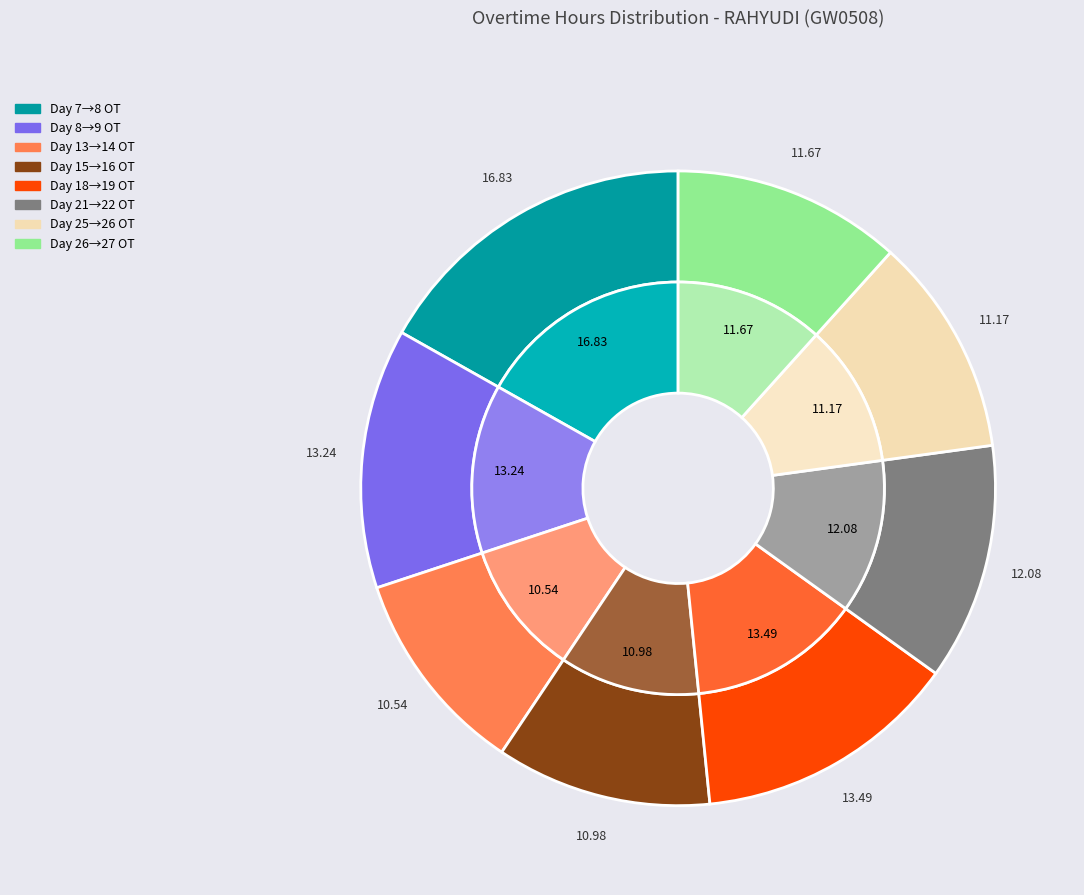

The Day 7-8 (15.15) slice represents 23% of the pie. True or false?

False